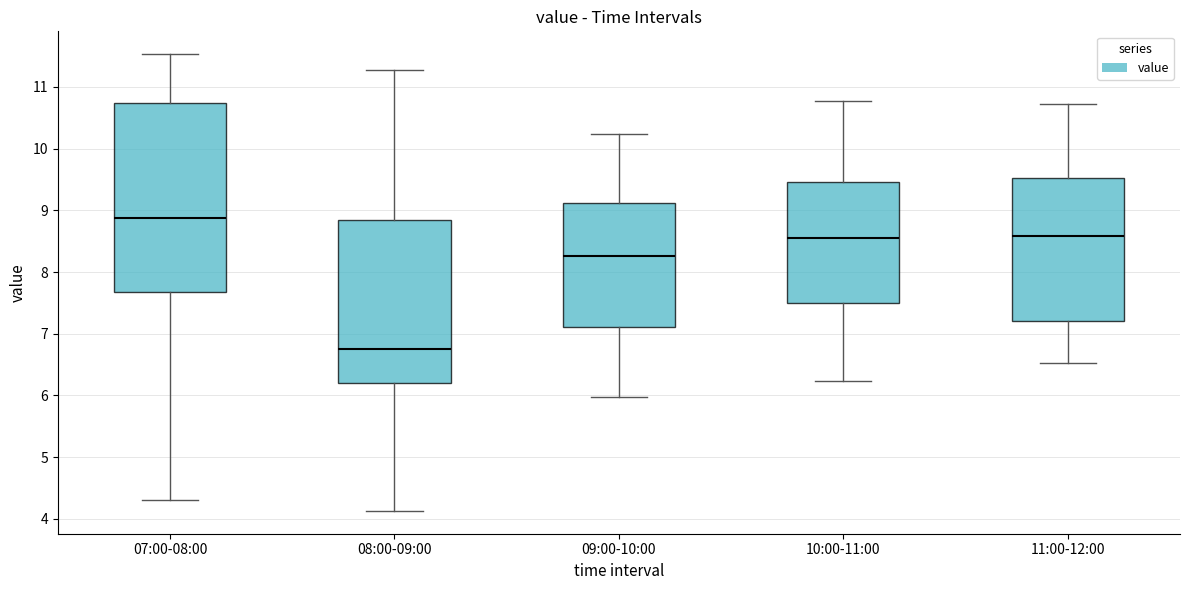

Which box is the tallest, from its lower edge to its upper edge?

07:00-08:00